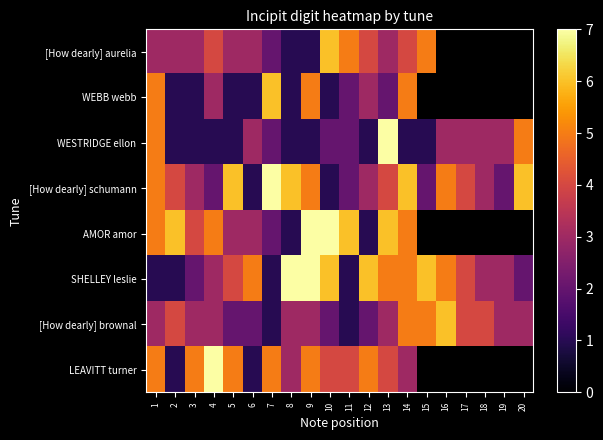

What is the greatest value displayed?

7.0